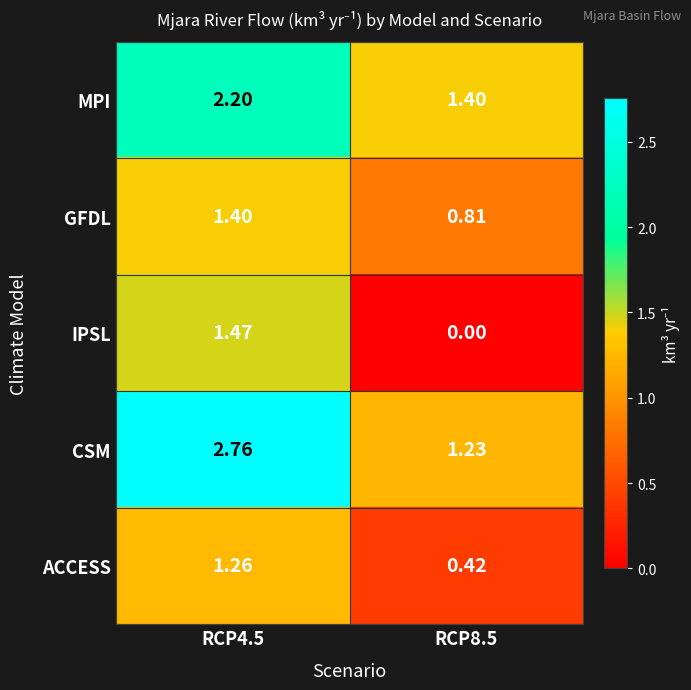

Which series changed the most between RCP4.5 and RCP8.5?

CSM